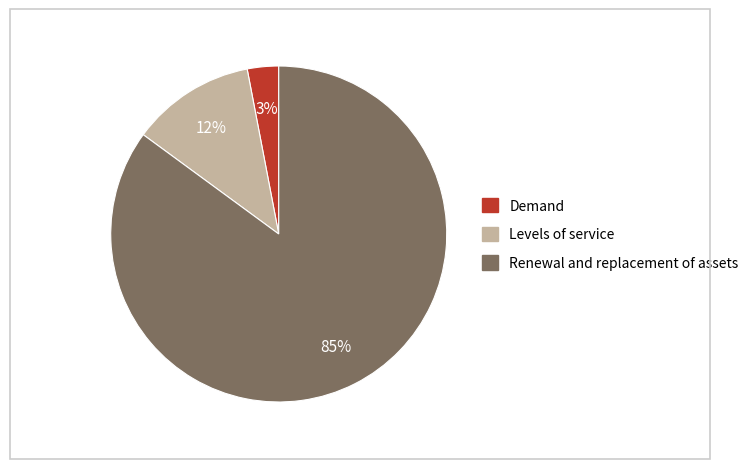

Is there a majority slice in this chart?

Yes